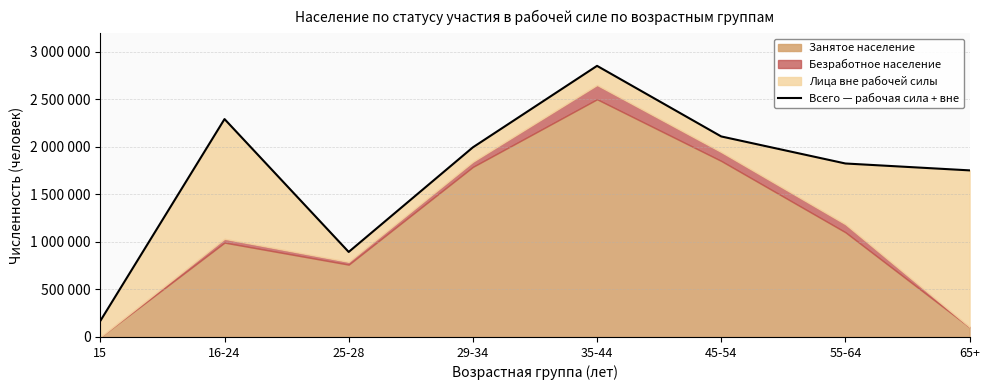

True or false: the data has more than 0 interior local peaks.

True